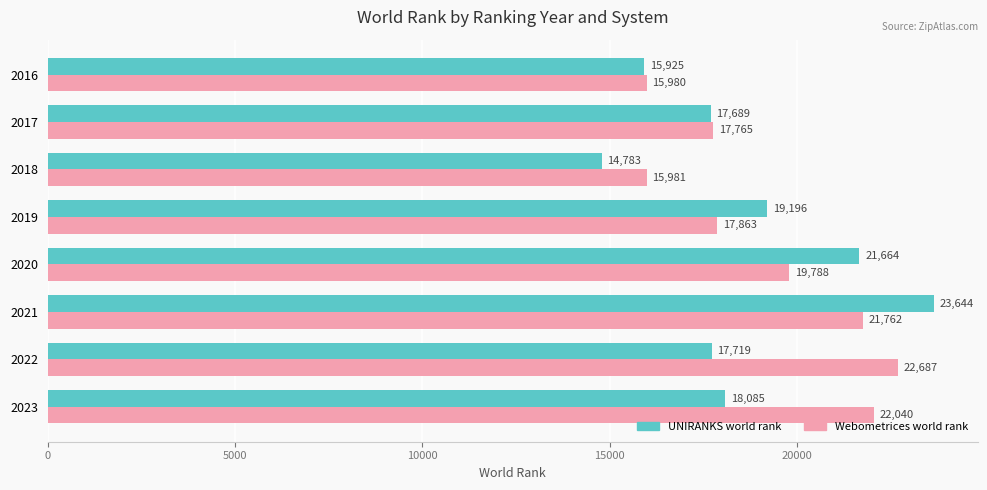

Read the Webometrices world rank value at 2020, to the nearest 50.

19800